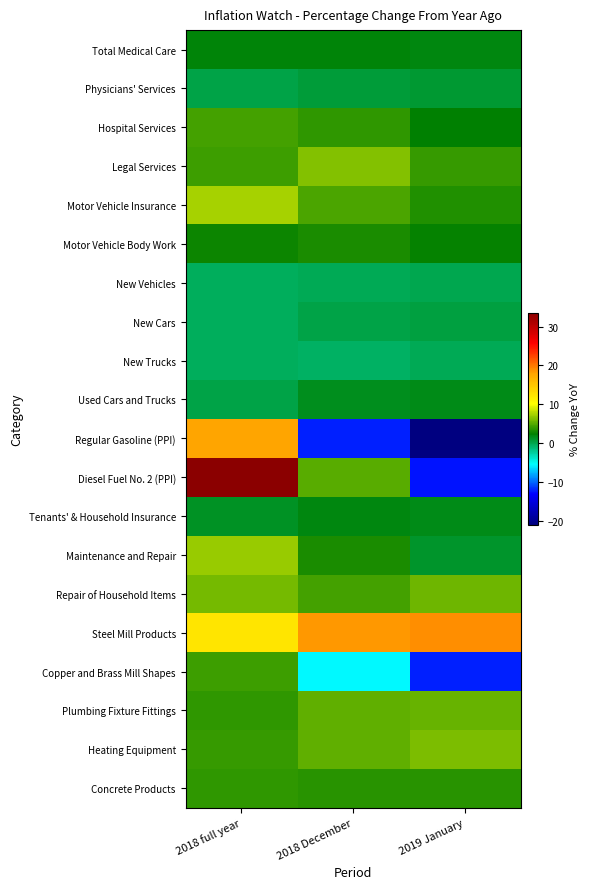

What is the total value across all series at 2018 full year?

113.2